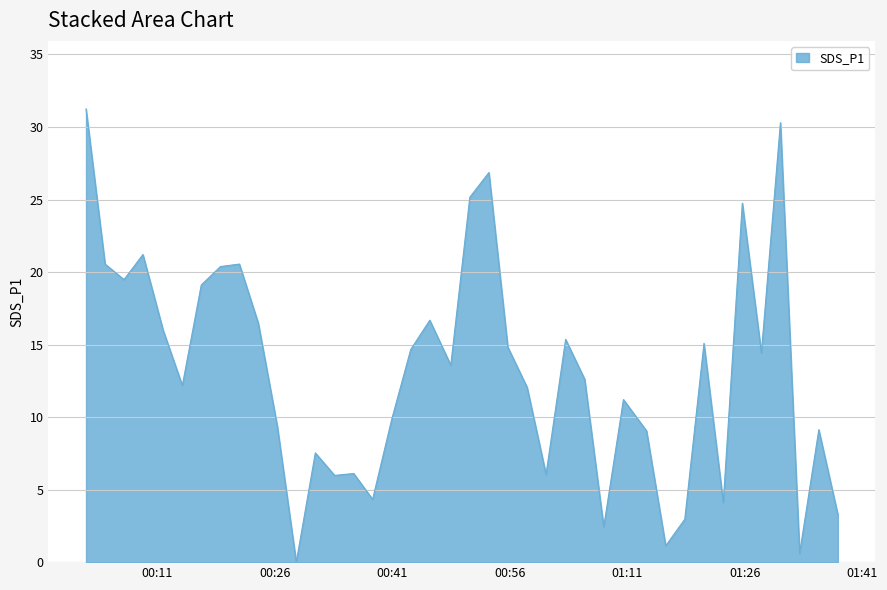

What is the label of the 40th point from the left?

2021/06/23 01:37:53